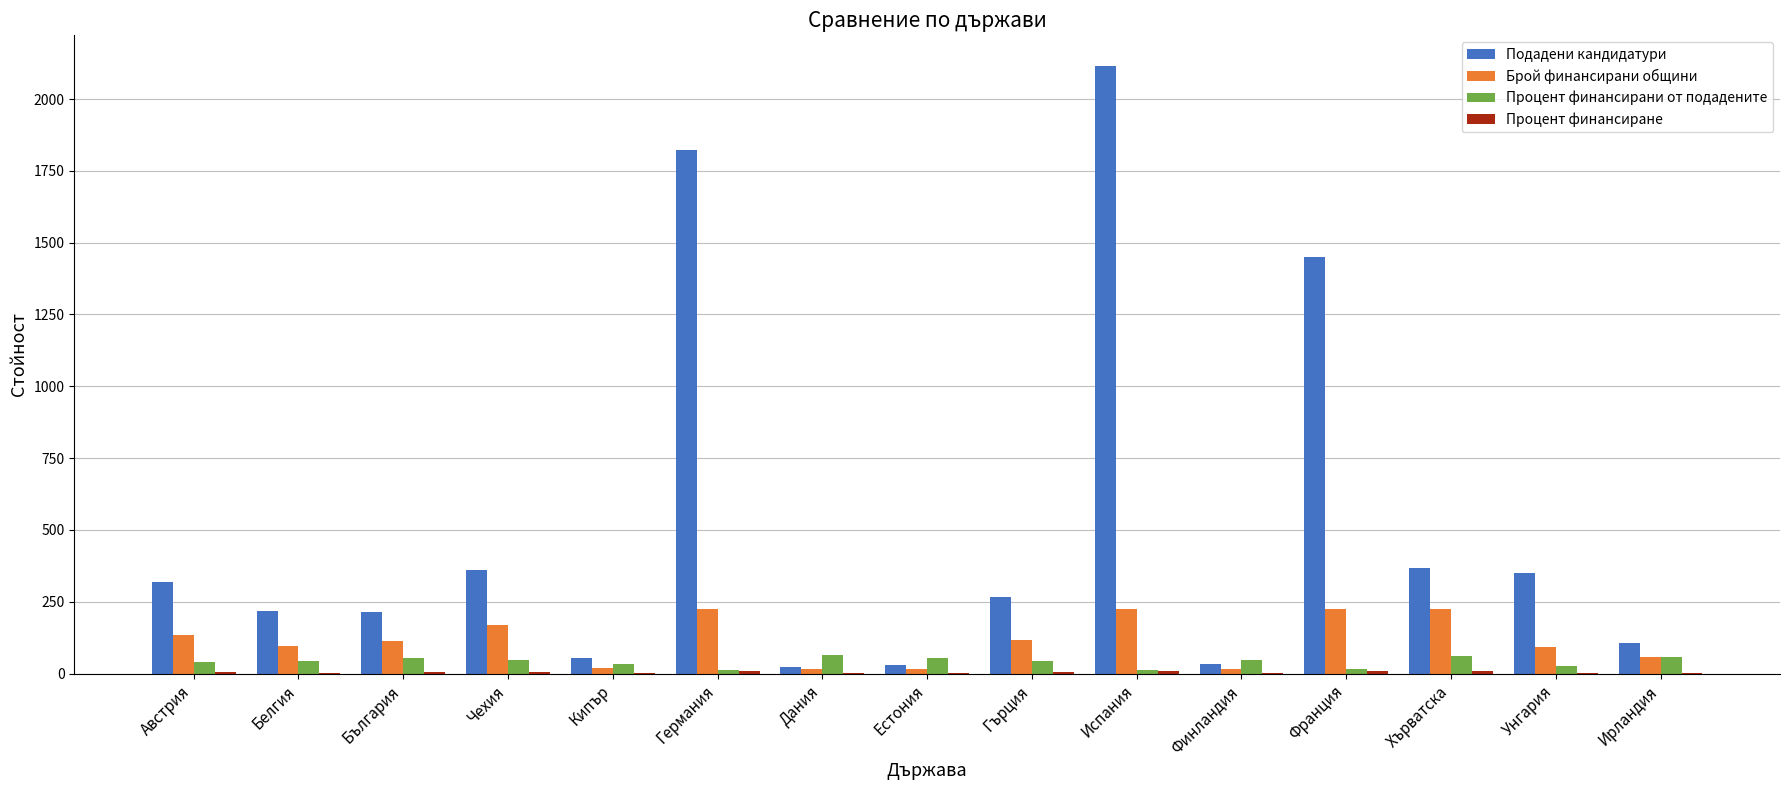

At which category is the sum across all series the highest?

Испания